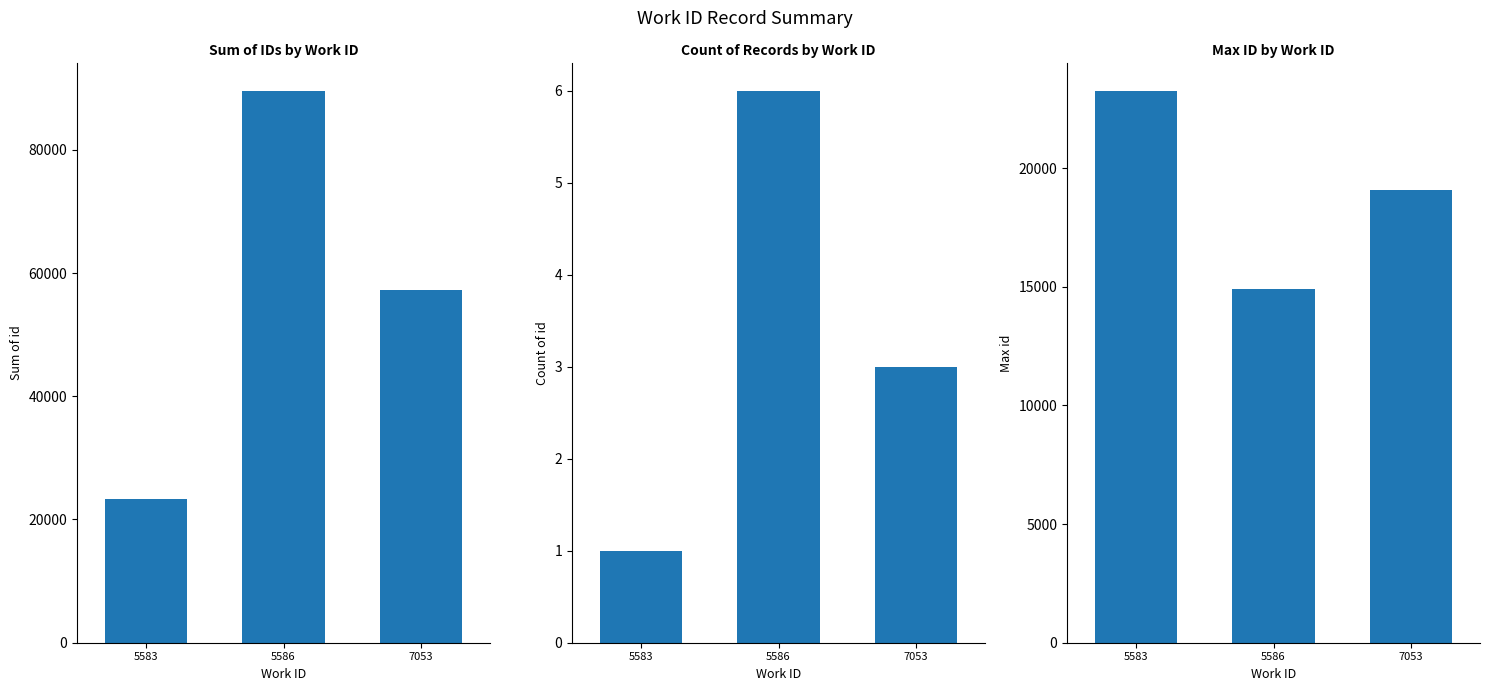

At which category is the sum across all series the highest?

5586